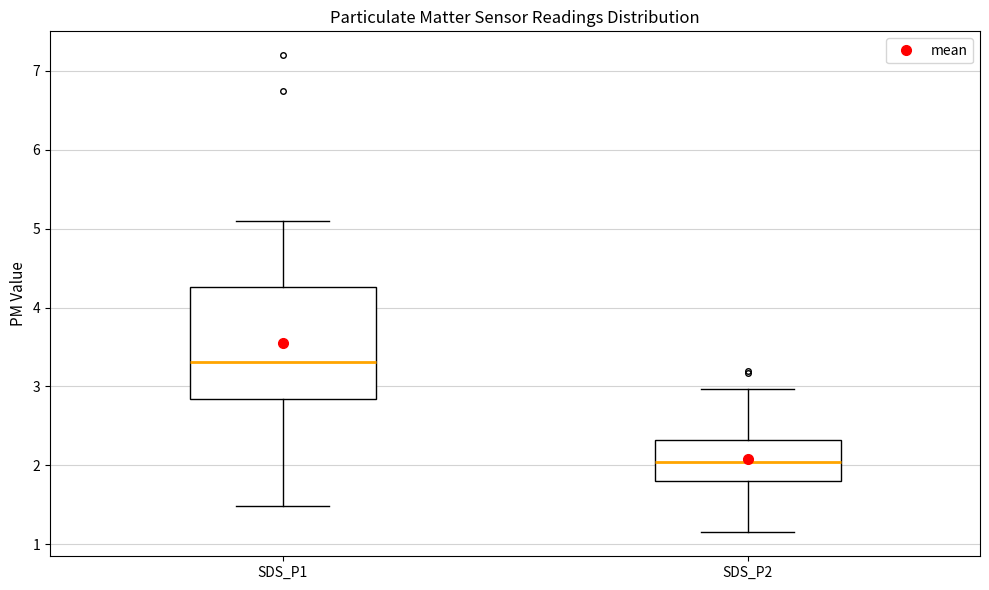

Which box is the tallest, from its lower edge to its upper edge?

SDS_P1